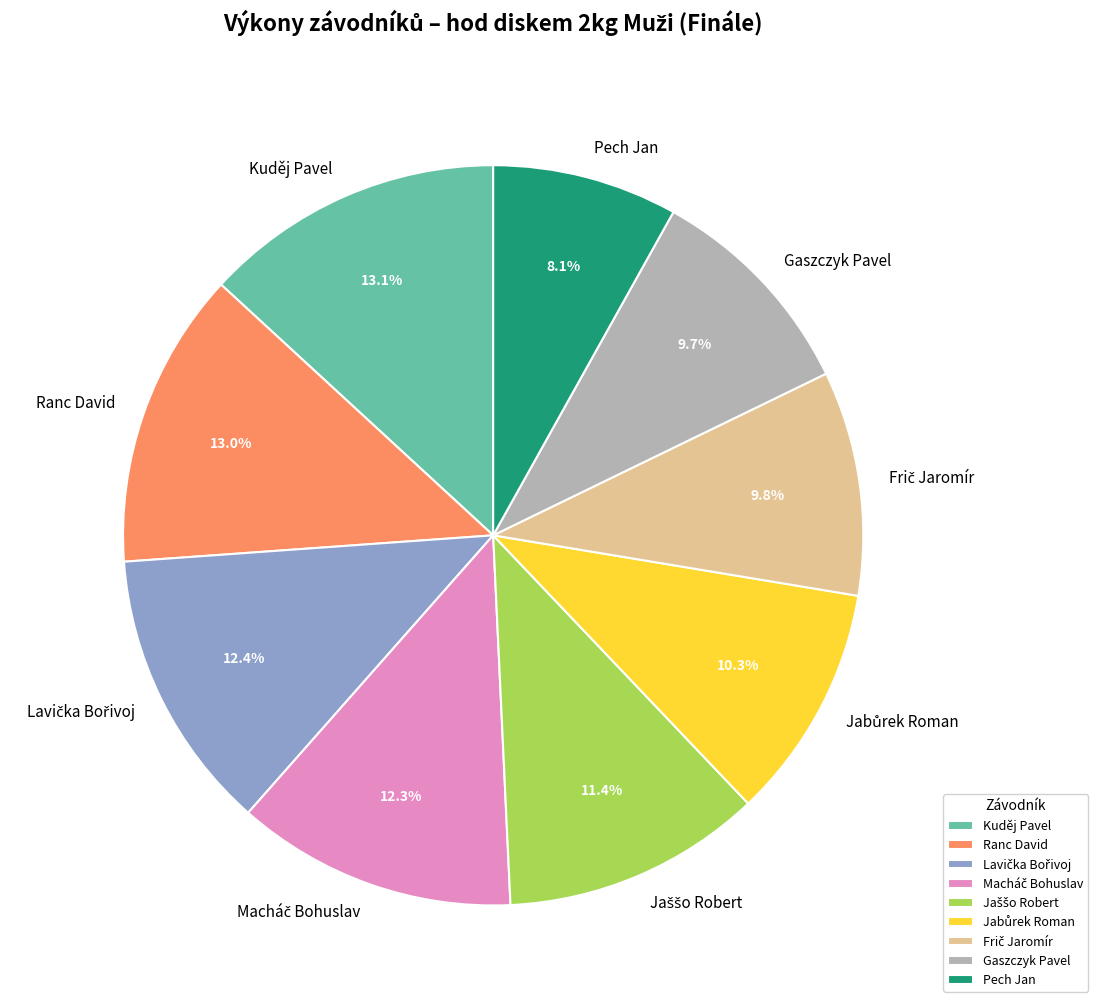

What portion of the pie excludes Gaszczyk Pavel?

90.3%